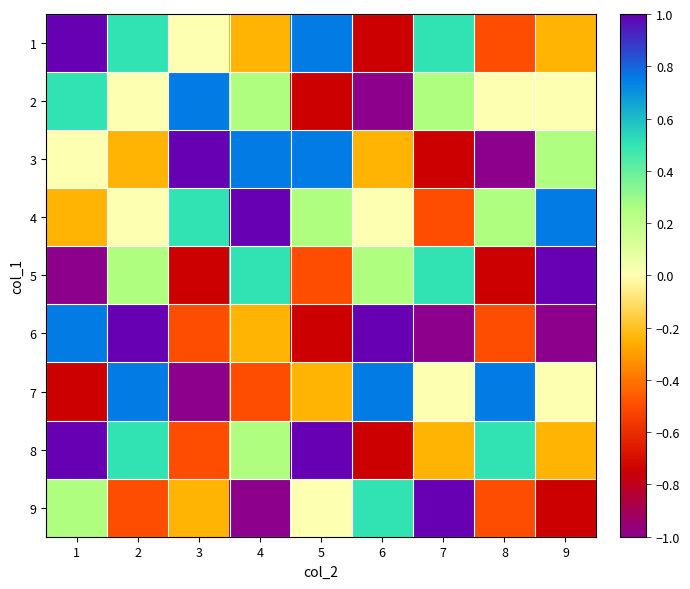

List the series in order of their peak value, lowest first.

2, 7, 1, 3, 4, 5, 6, 8, 9